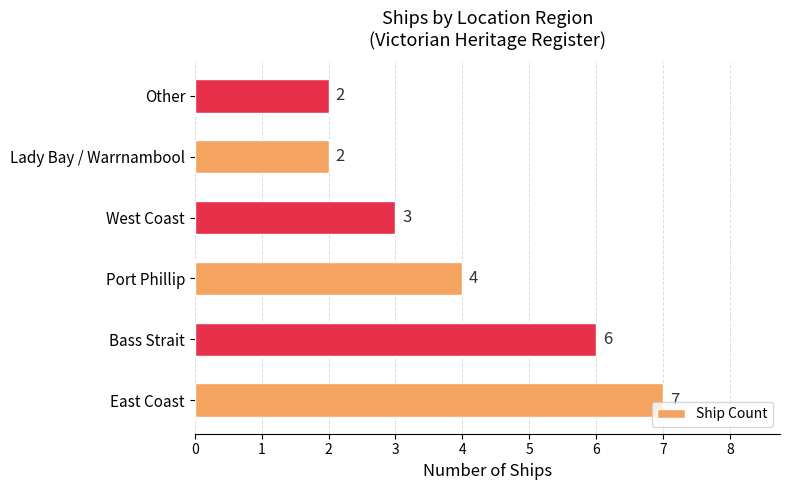

How many values are between 2 and 6?

5